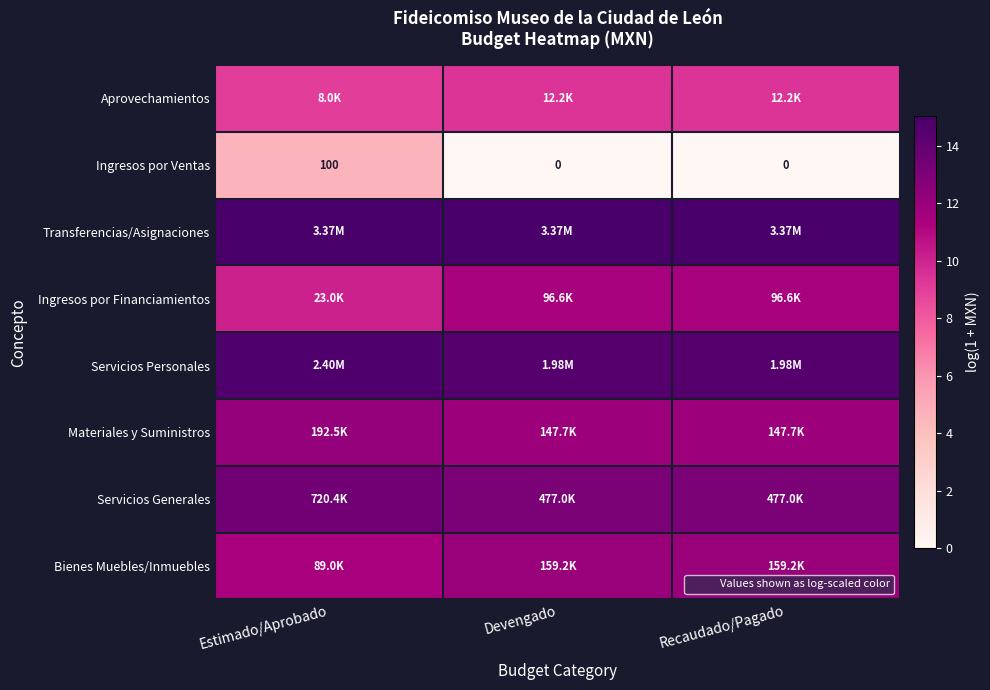

How many categories are shown in the chart?

3